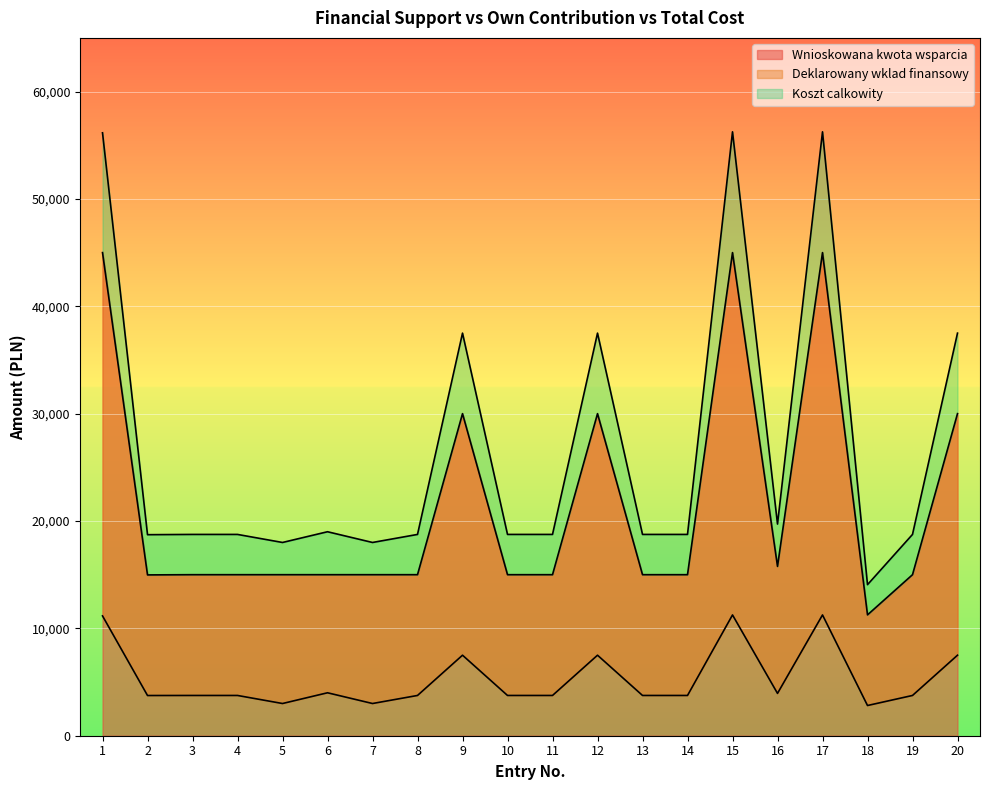

Which series has the largest total across all categories?

Koszt calkowity